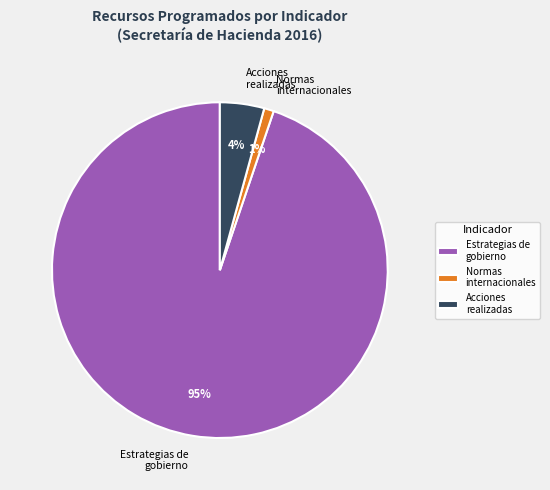

Is it true that Estrategias de gobierno is 95% of the pie?

True